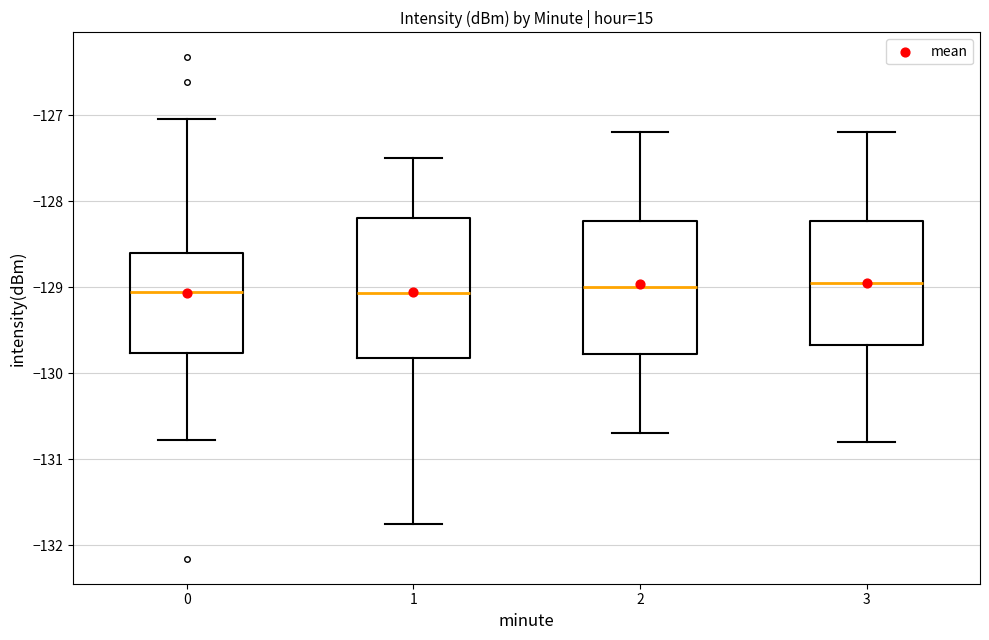

Where is the upper edge of the box at x = 3 on the y-axis? The values are not printed on the chart, so give them approximately, as read against the axis.

-128.2